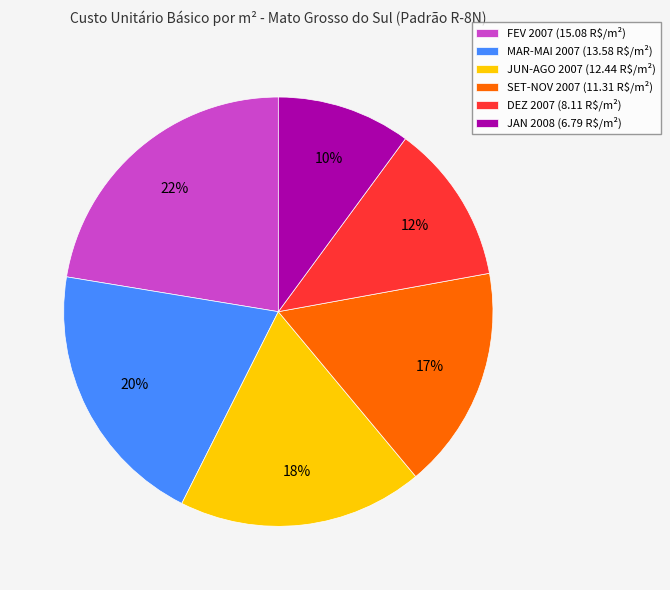

The JAN 2008 slice represents 2% of the pie. True or false?

False